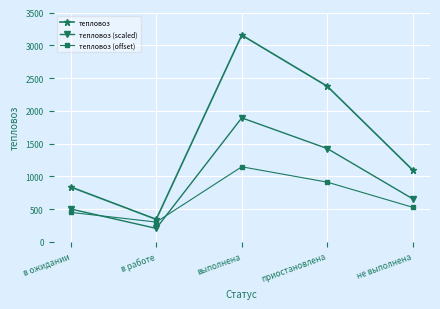

Which category has the lowest value in the тепловоз (offset) series?

в работе